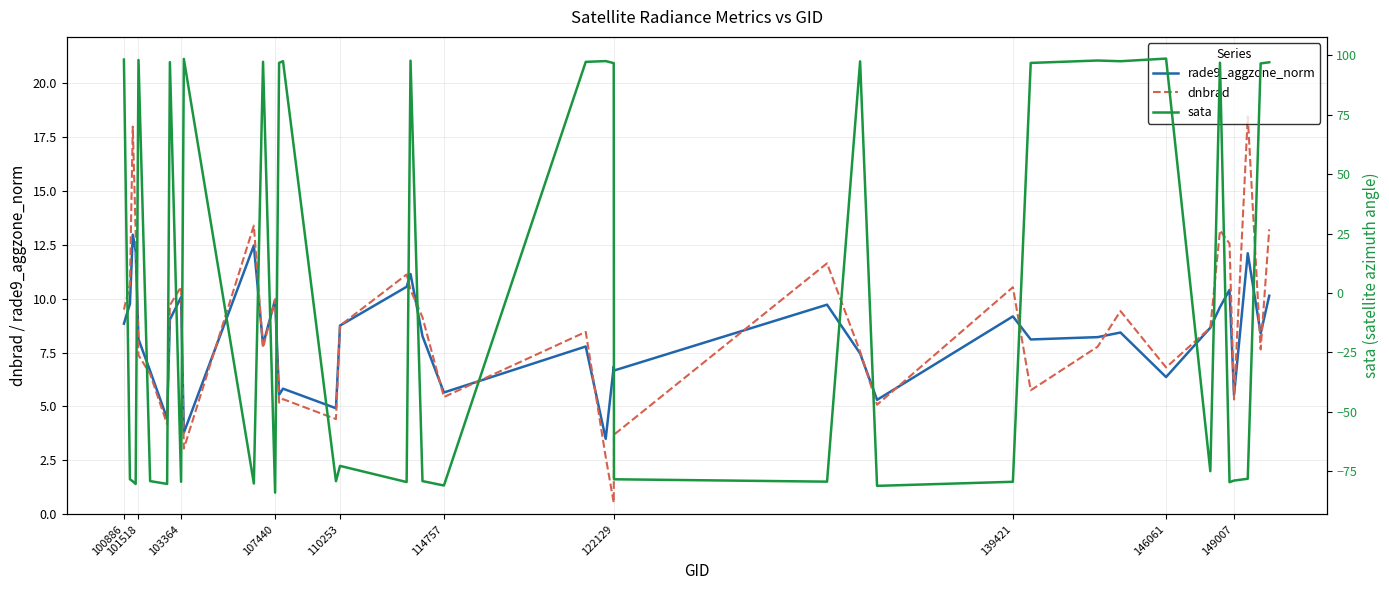

Is this an area chart (filled region under the line)?

No